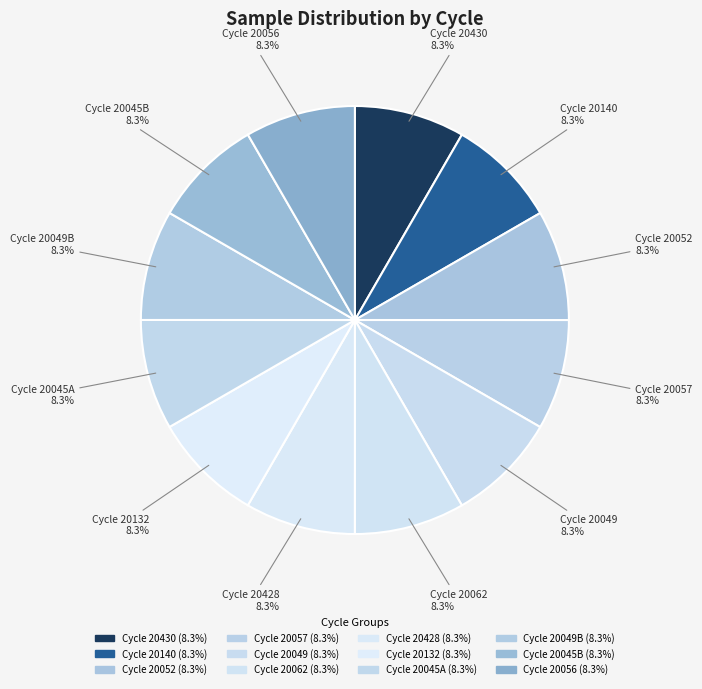

Does any single category account for the majority?

No